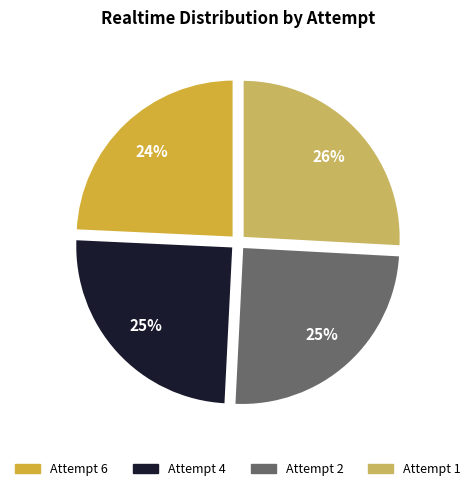

Approximately how many times larger is the value at Attempt 2 compared to Attempt 1?

1.0